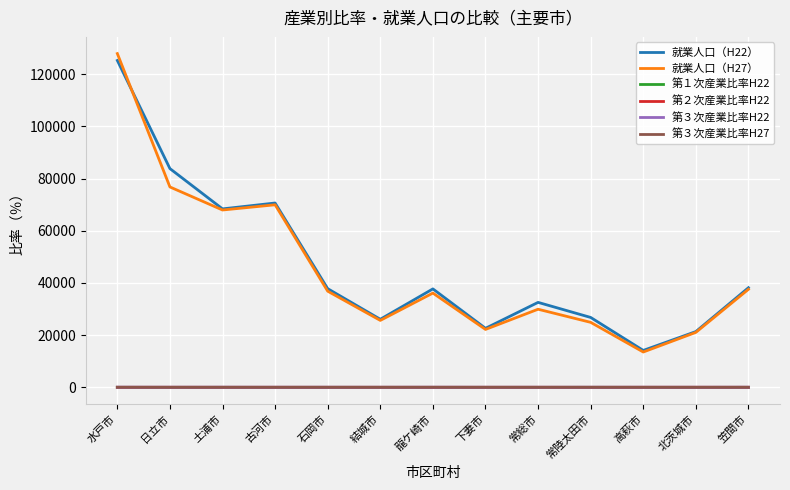

How many lines are shown in the chart?

6